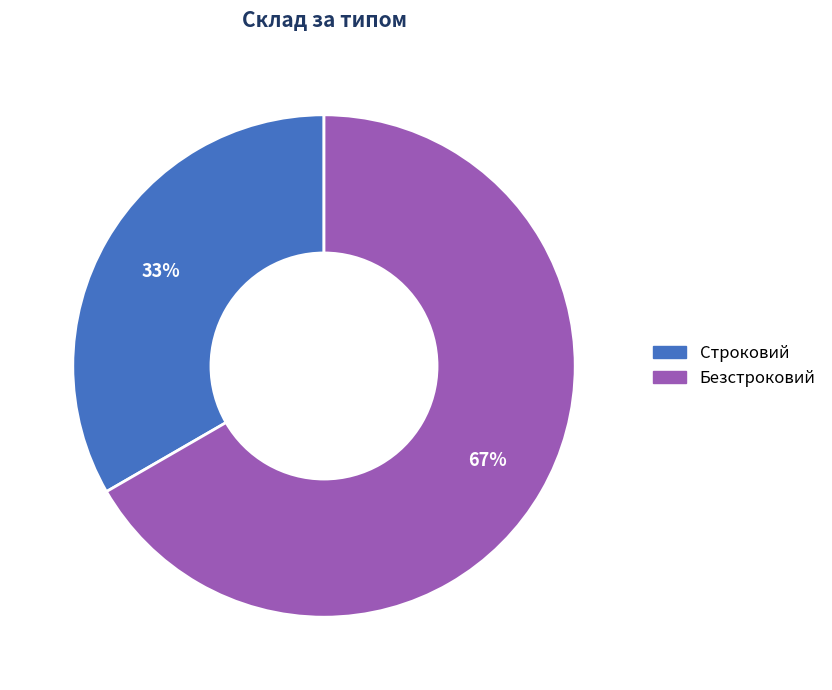

How many segments does this pie chart have?

2